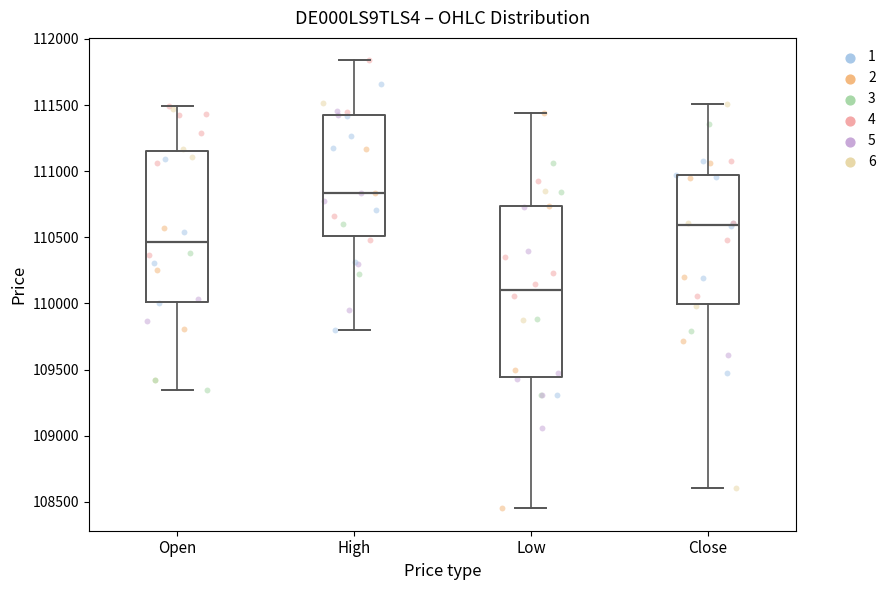

Which box has the lowest median line?

Low